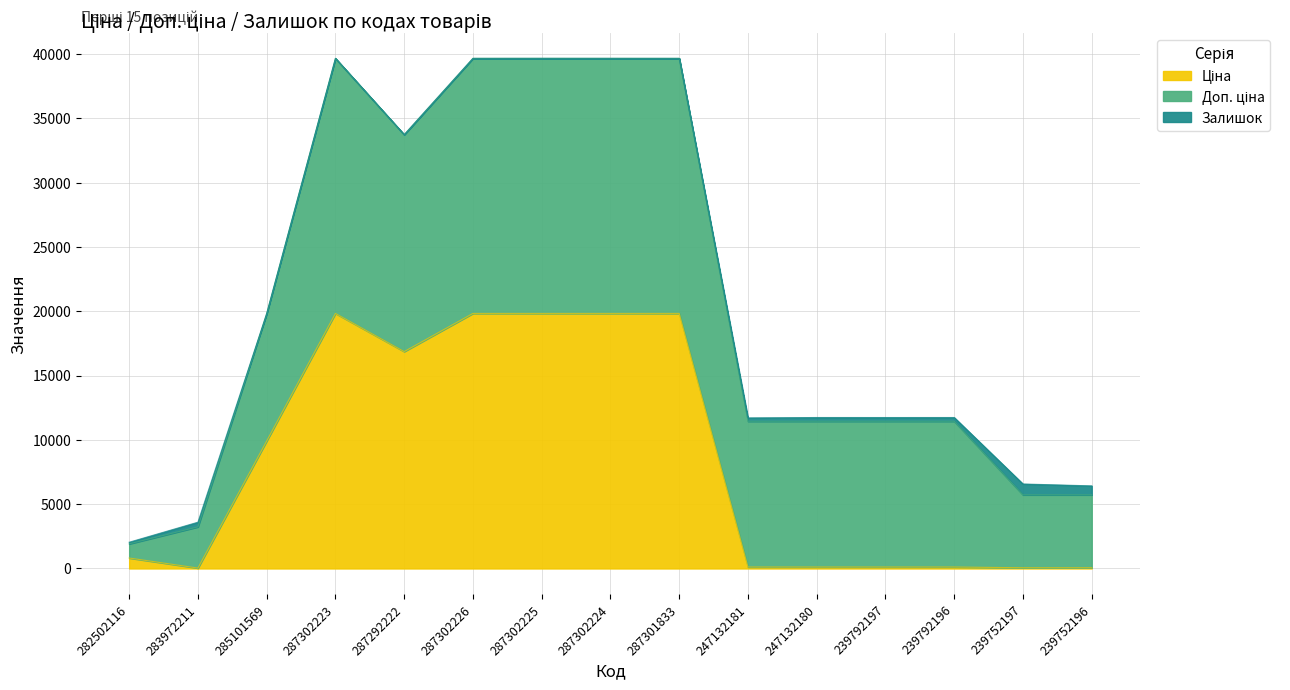

What is the value of the Доп. ціна point at the 1st from the left?

1101.8